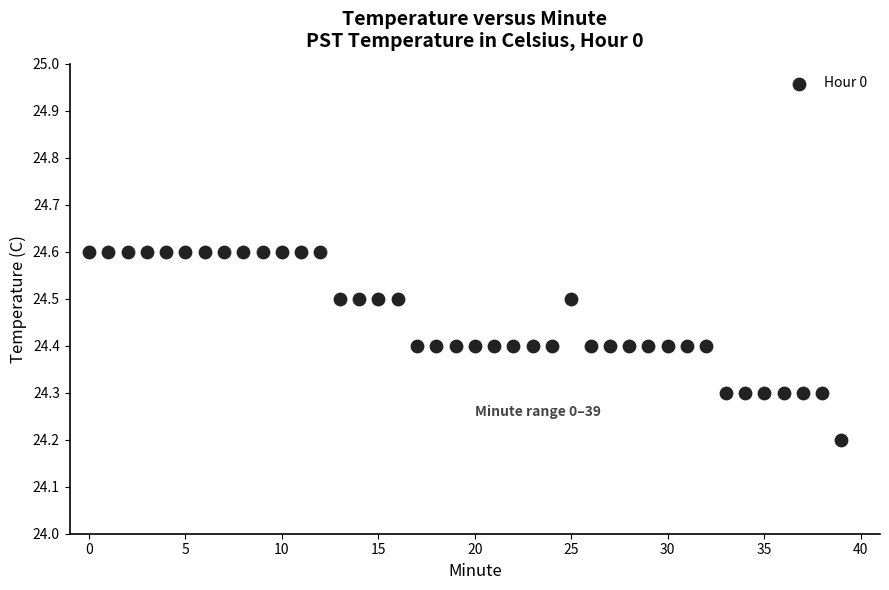

What Y value in the scatter plot is closest to 24?

24.2